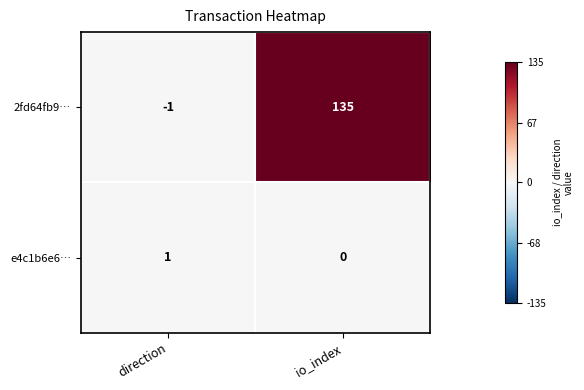

Rank the series by their maximum value, from highest to lowest.

2fd64fb9…, e4c1b6e6…